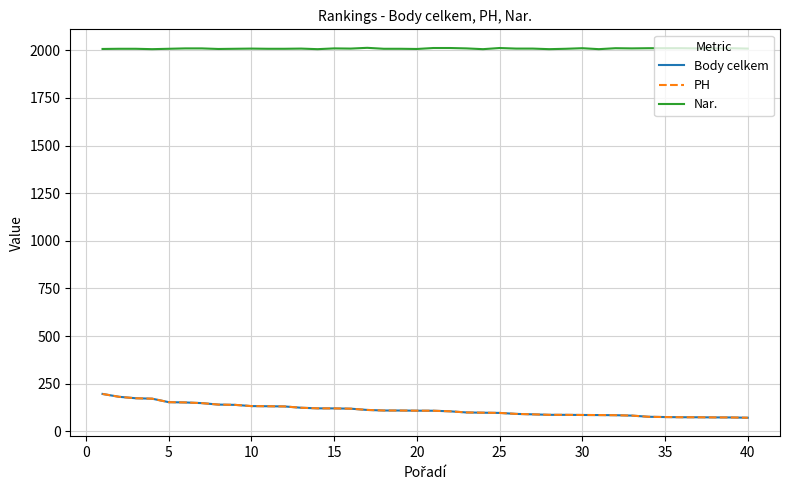

What is the average value of the Body celkem series?

112.3